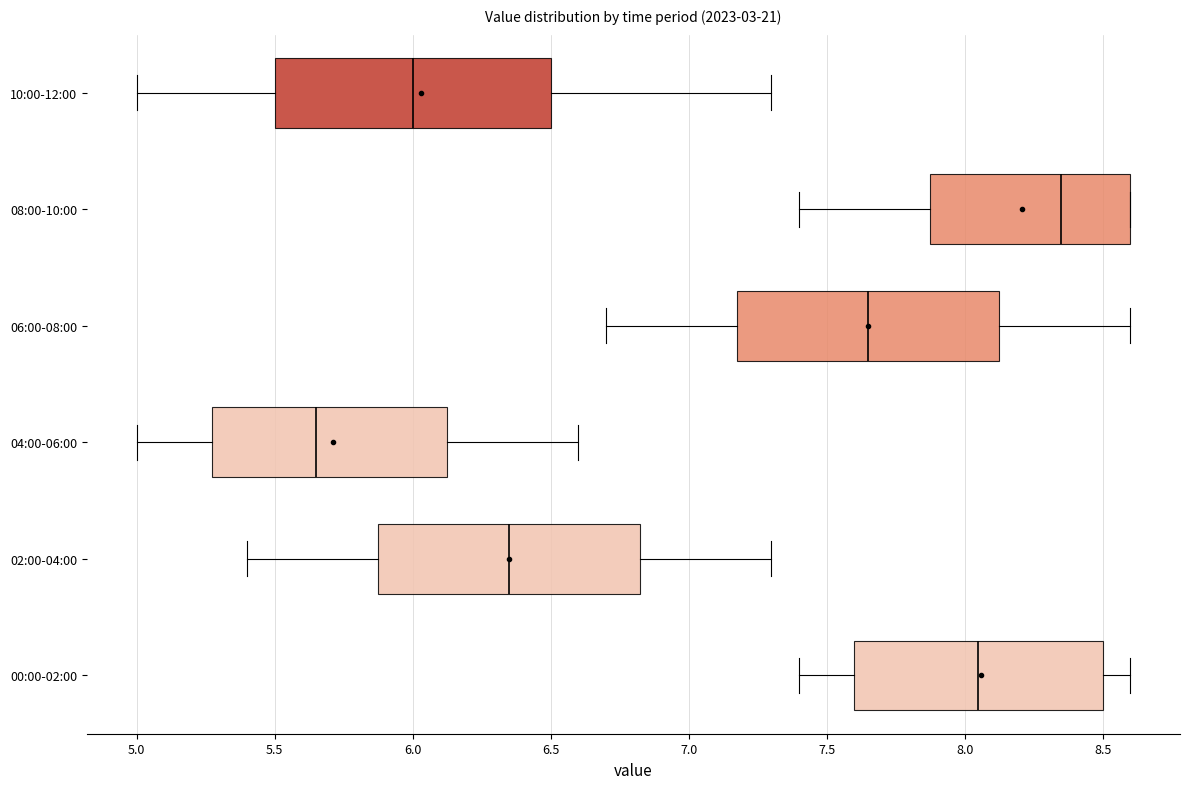

Which box's median line is the furthest to the left?

04:00-06:00